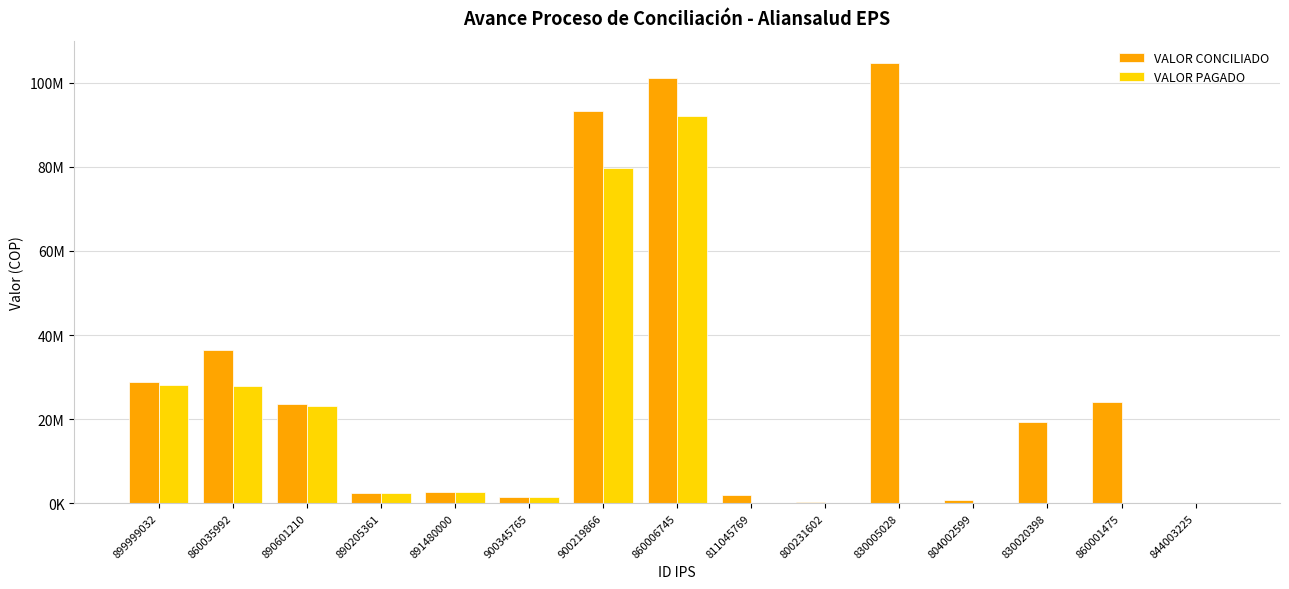

Are the bars horizontal?

No